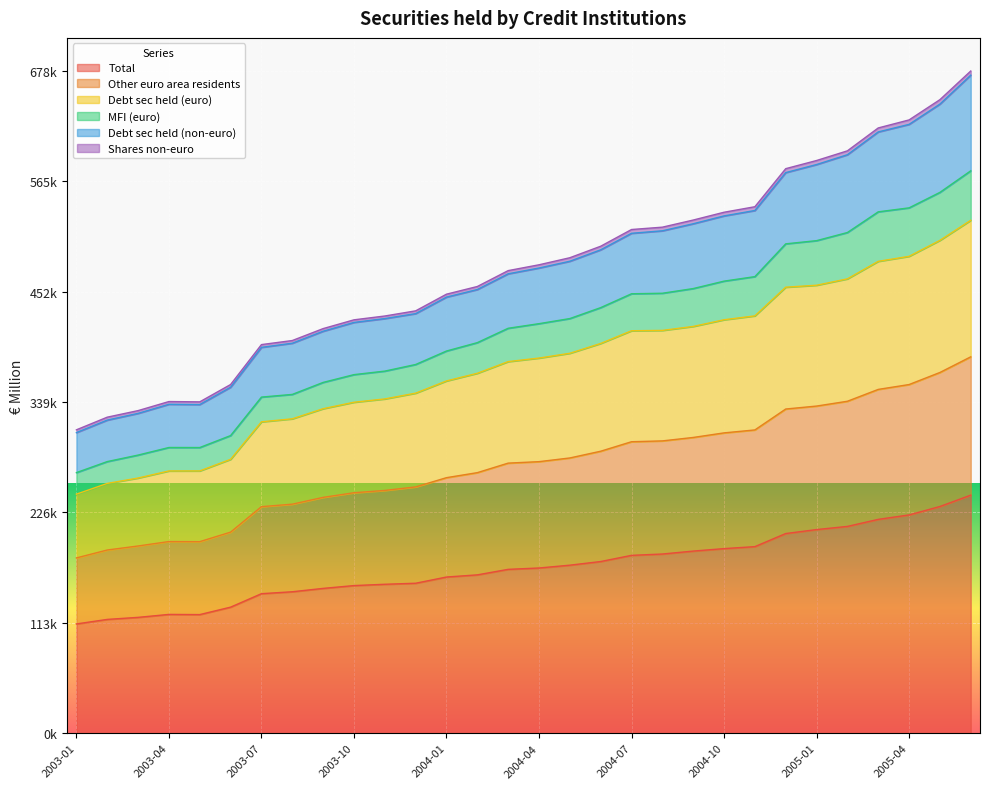

True or false: MFI (euro) and Total cross at least once.

False